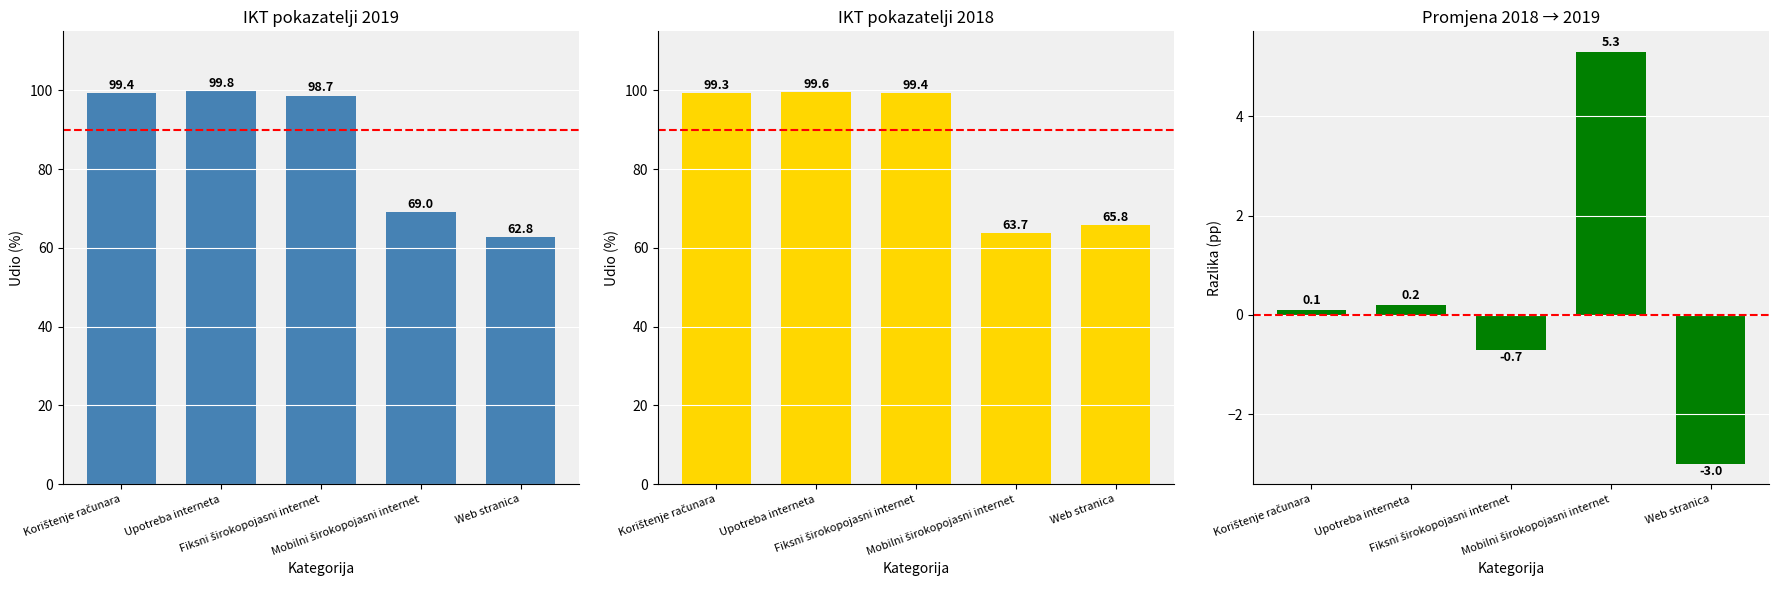

What is the difference between the maximum and minimum values?

8.3